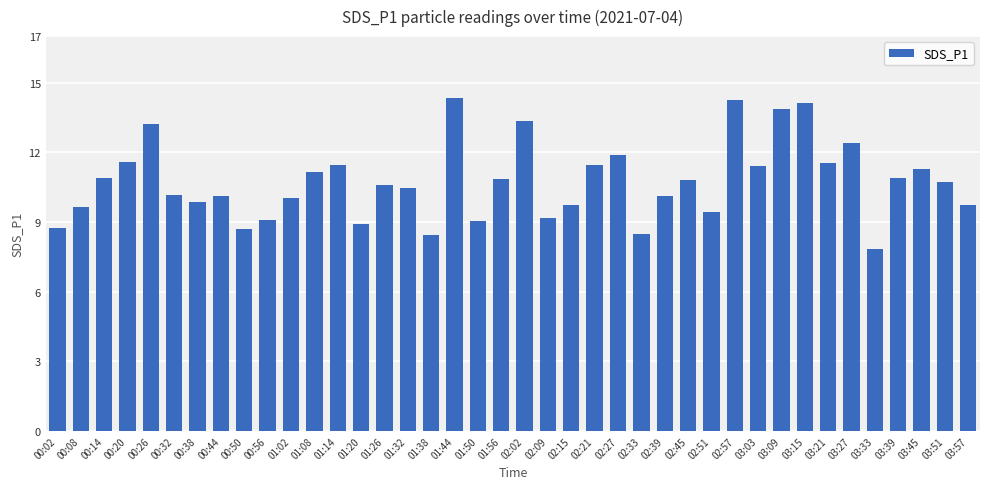

What is the difference between the second highest and minimum values?

6.4